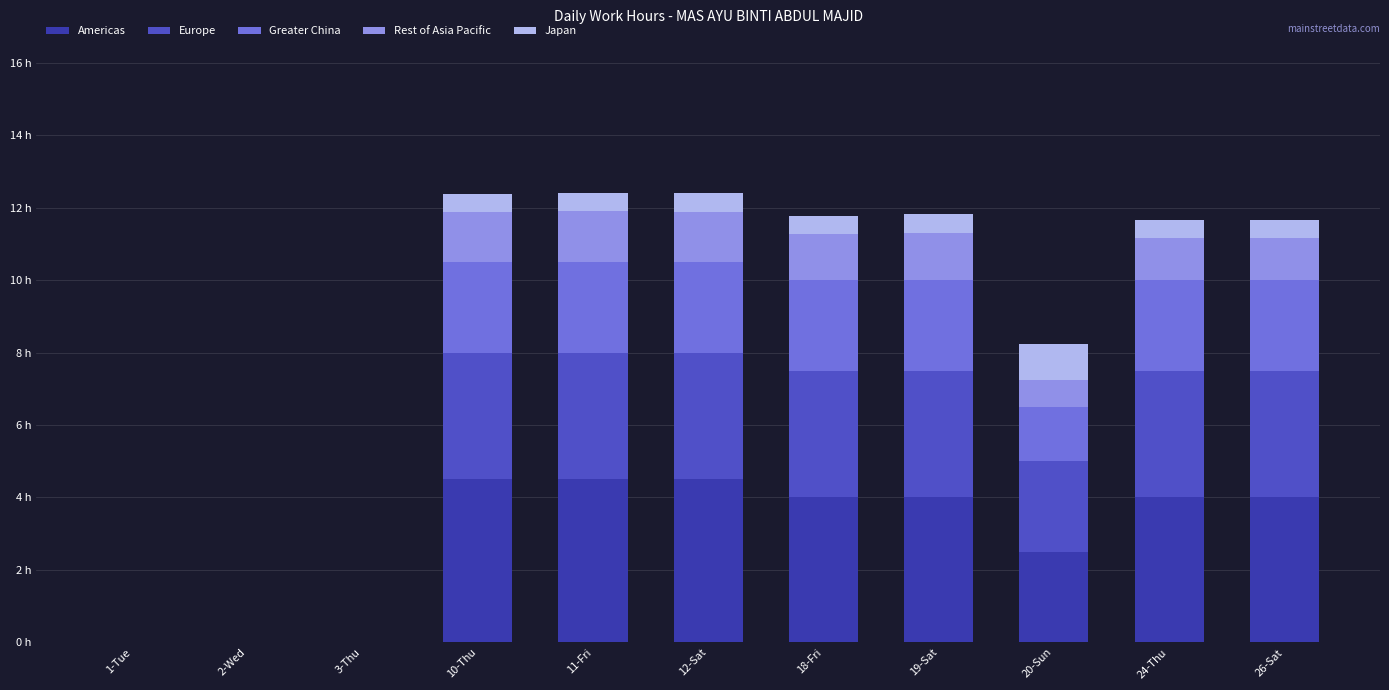

The Greater China series shows 2.4 at 20-Sun. True or false?

False